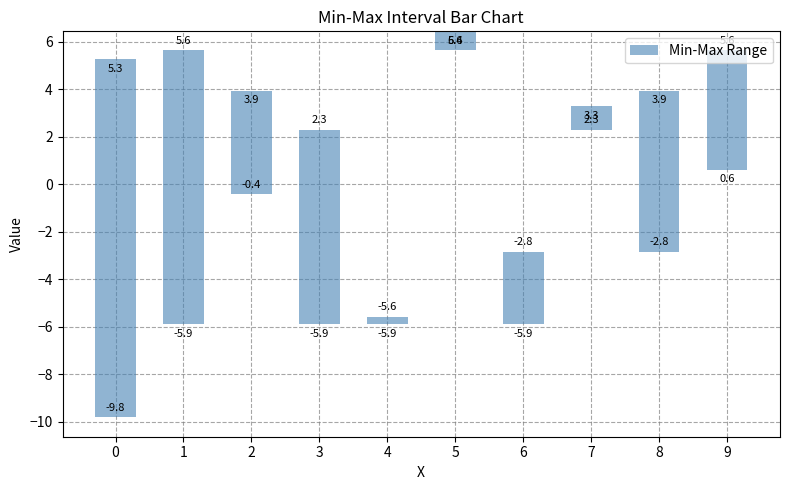

The chart shows a value of 4.7 at 6. True or false?

False